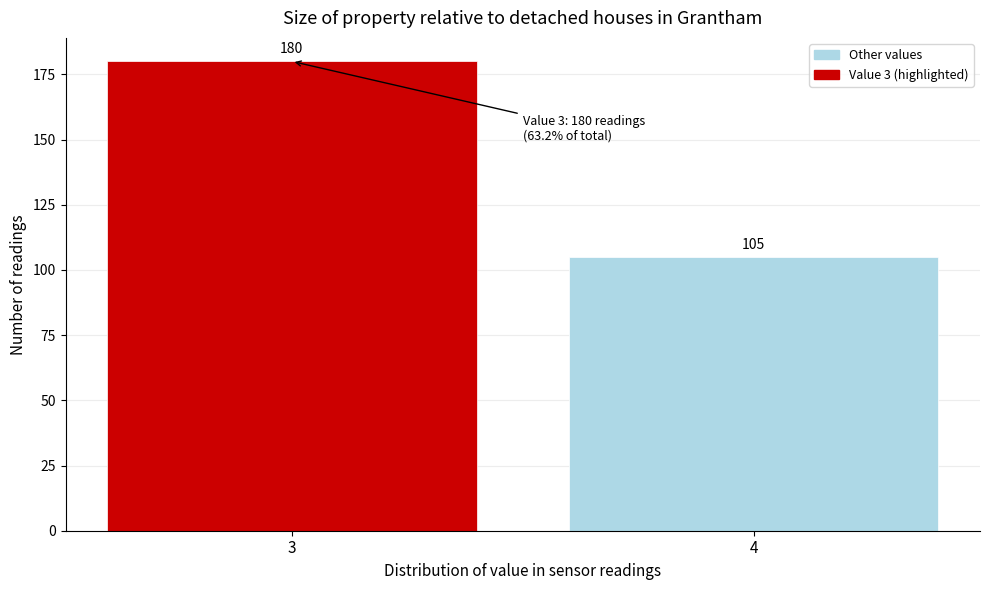

Reading right to left, transcribe all the data shown in this chart.

105	180